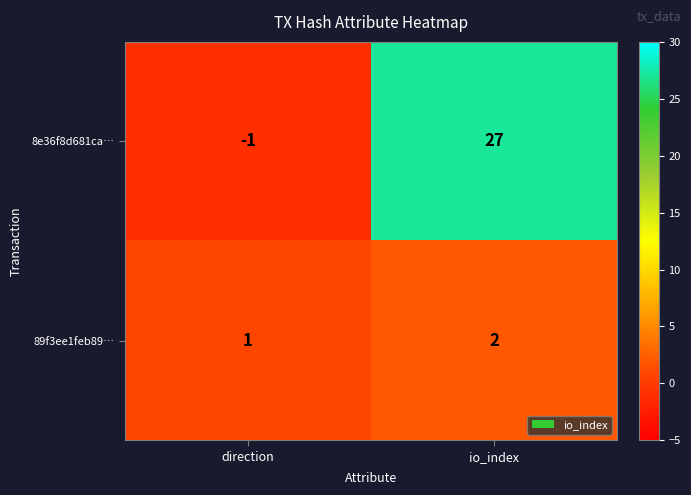

Is the value of 89f3ee1feb89… at io_index greater than the value of 8e36f8d681ca… at io_index?

No